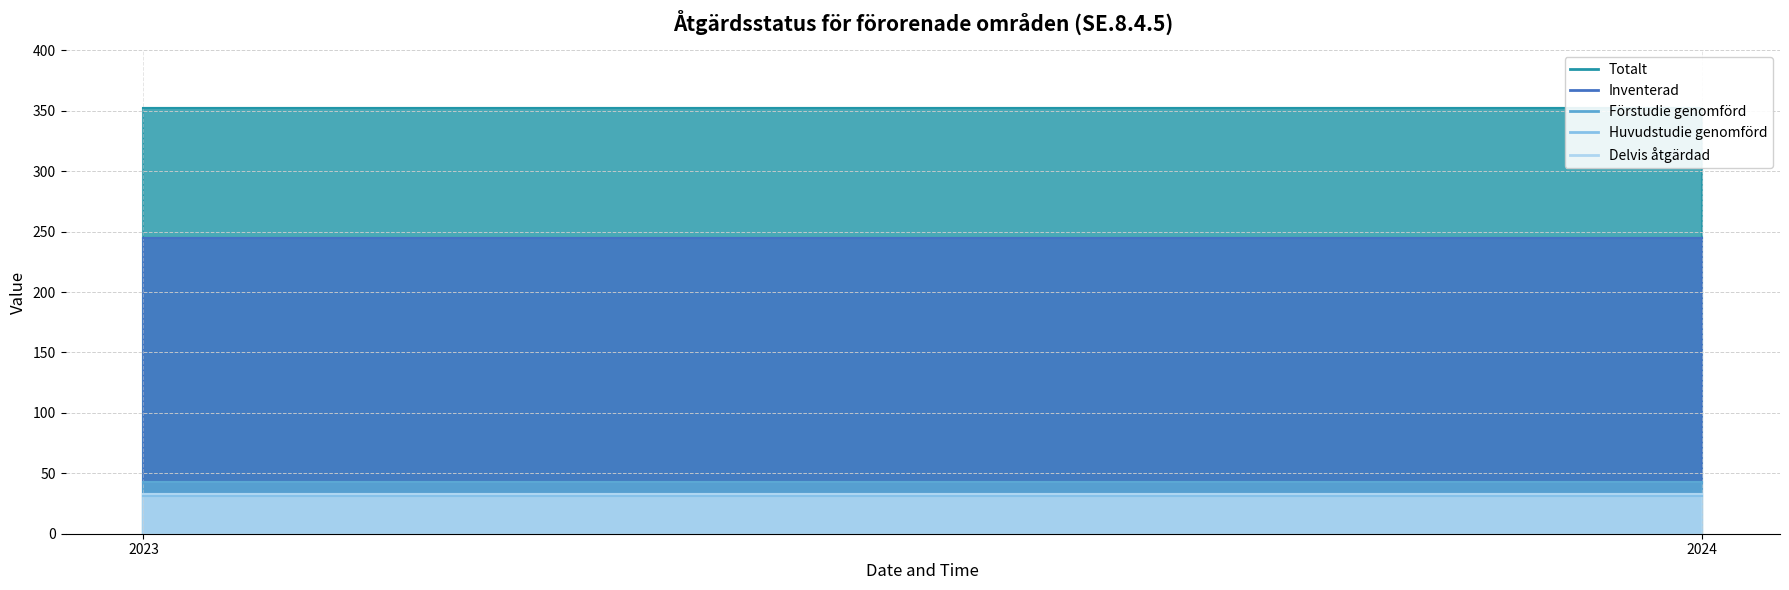

What is the sum of the Delvis åtgärdad values at 2024 and 2023?

66